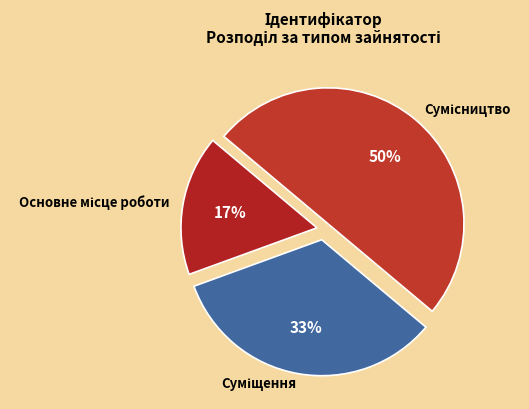

How many slices are in this pie chart?

3